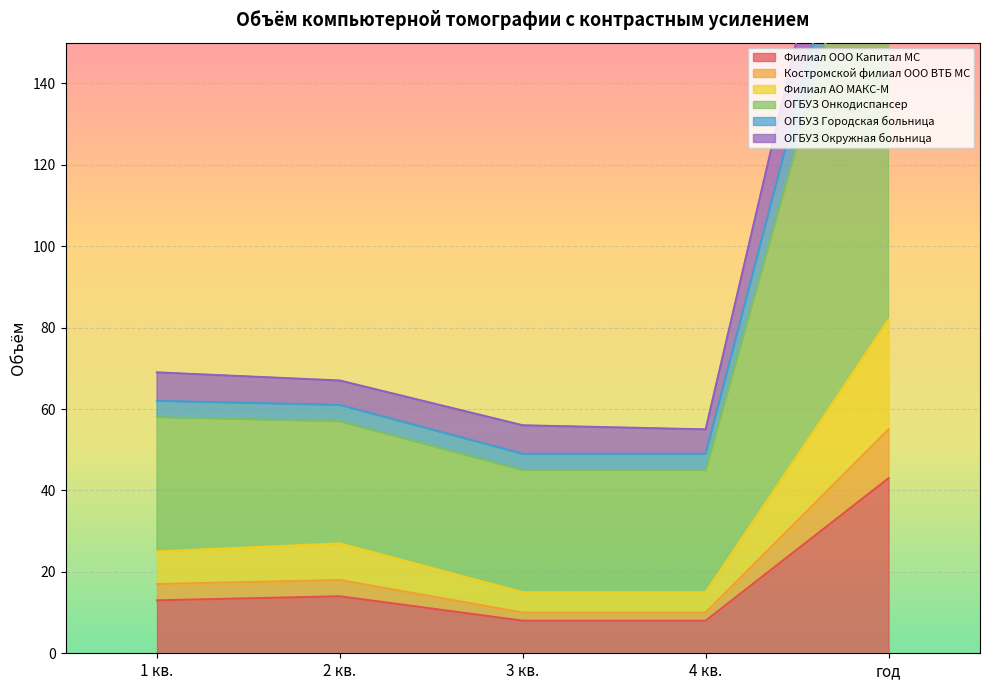

Where is the first local maximum for Костромской филиал ООО ВТБ МС?

2 кв.